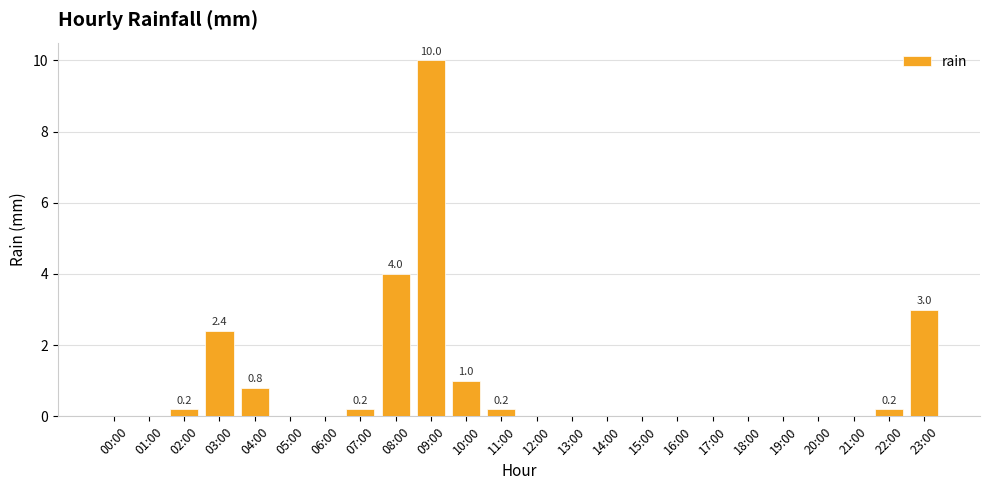

True or false: the data shows 0.0 at 15:00.

True